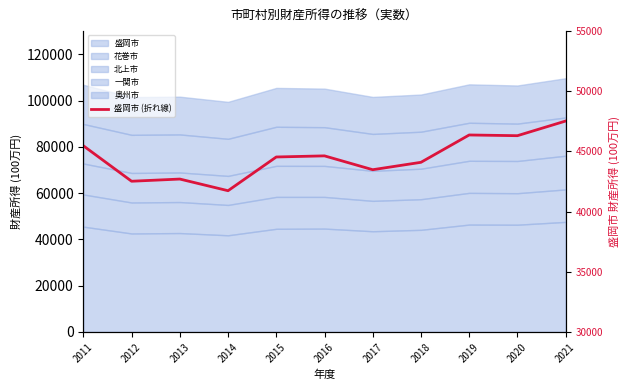

Which category has the highest value across all series?

2021